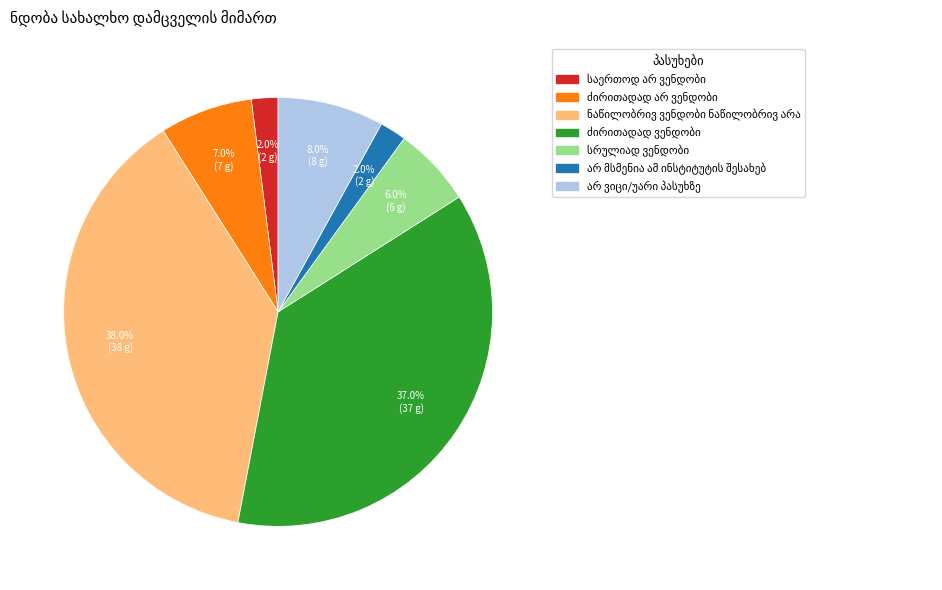

To the nearest percent, what percentage of the pie is საერთოდ არ ვენდობი?

2%